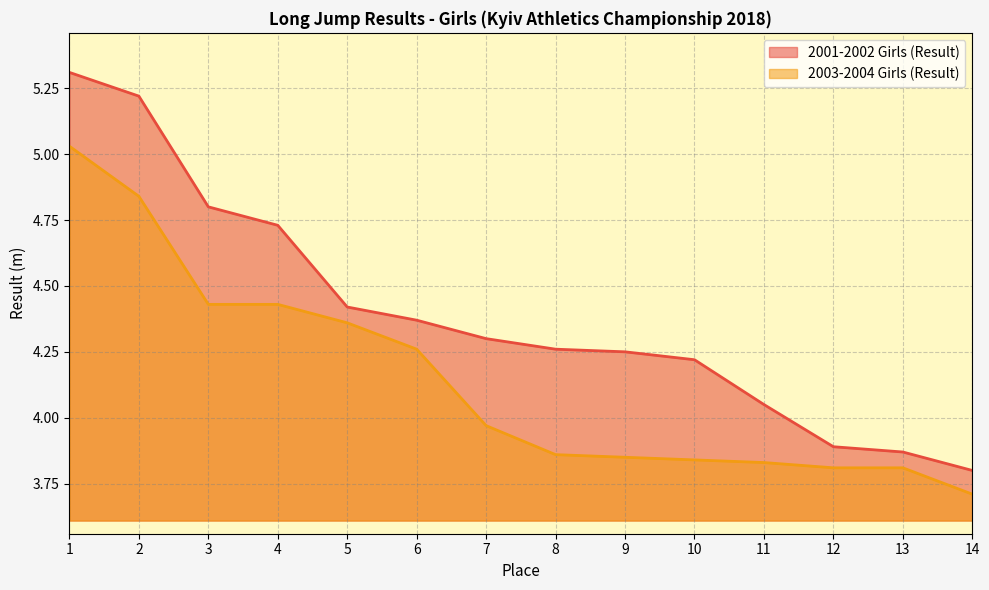

The value of 2003-2004 Girls (Result) at 8 is 3.9. True or false?

True